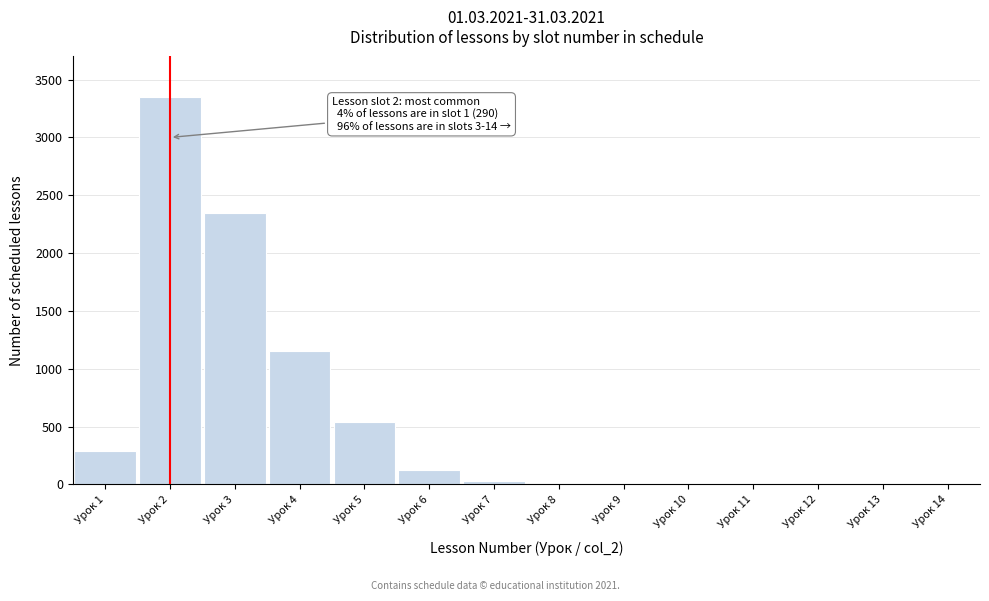

Which label corresponds to the largest value in the chart?

Урок 2